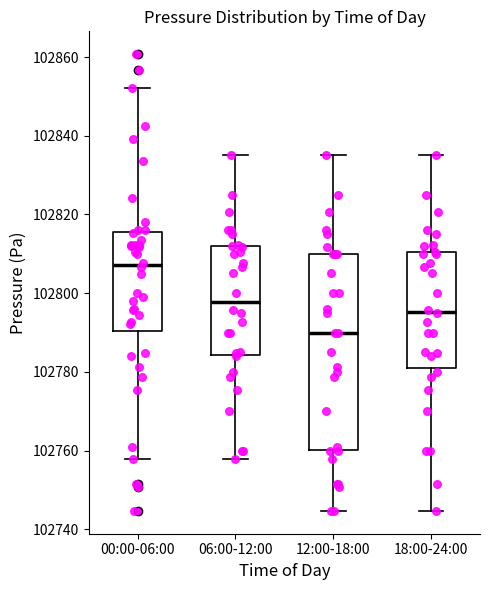

Reading left to right, transcribe this box plot: for each box, give where its median line is, the range the box spans, and where its two whiskers end, as read against the y-axis. The values are not printed on the chart, so give them approximately, as read against the axis.

00:00-06:00: median 102808, box 102790 to 102816, whiskers 102758 to 102852
06:00-12:00: median 102798, box 102784 to 102812, whiskers 102758 to 102836
12:00-18:00: median 102790, box 102760 to 102810, whiskers 102744 to 102836
18:00-24:00: median 102796, box 102782 to 102810, whiskers 102744 to 102836